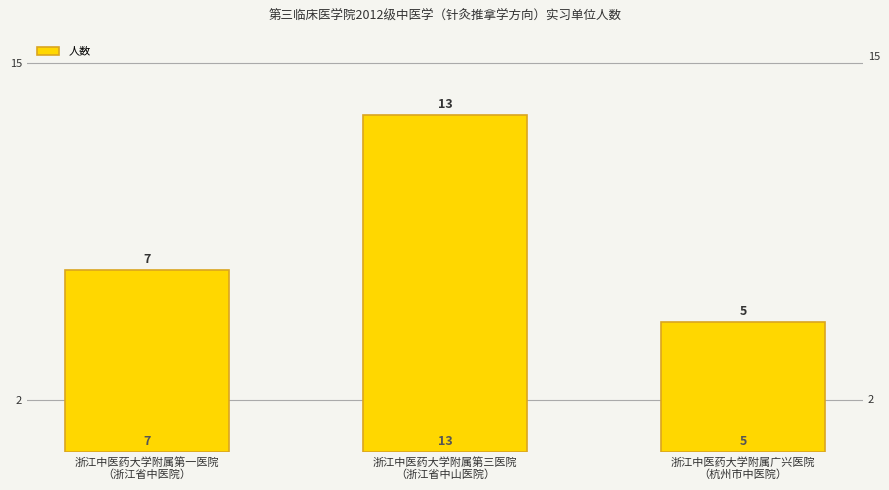

Rank the categories by value from highest to lowest.

浙江中医药大学附属第三医院
（浙江省中山医院）, 浙江中医药大学附属第一医院
（浙江省中医院）, 浙江中医药大学附属广兴医院
（杭州市中医院）